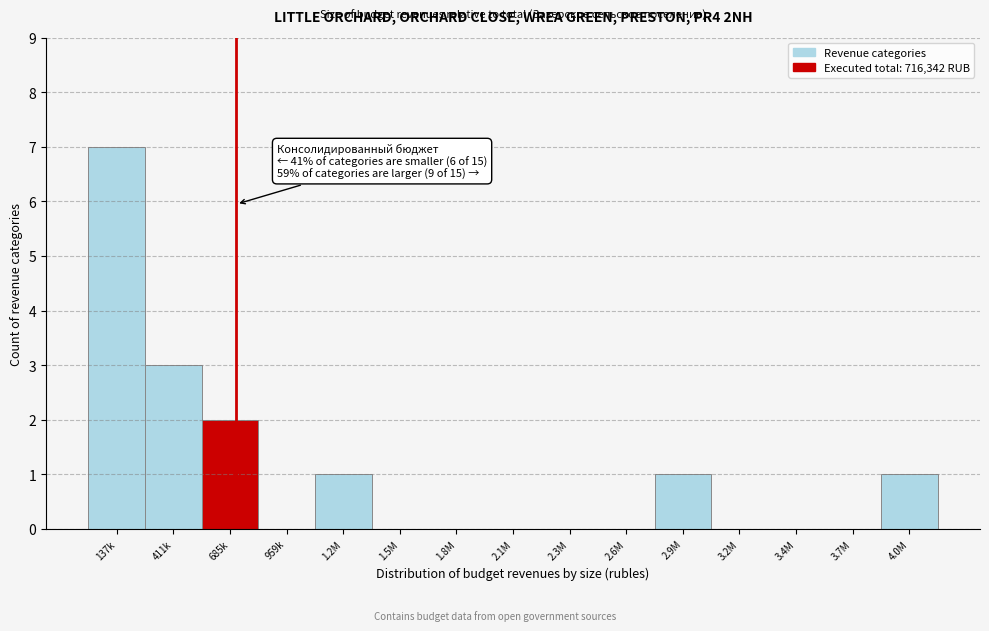

Reading left to right, transcribe all the data shown in this chart.

137k=7	411k=3	685k=2	959k=0	1.2M=1	1.5M=0	1.8M=0	2.1M=0	2.3M=0	2.6M=0	2.9M=1	3.2M=0	3.4M=0	3.7M=0	4.0M=1